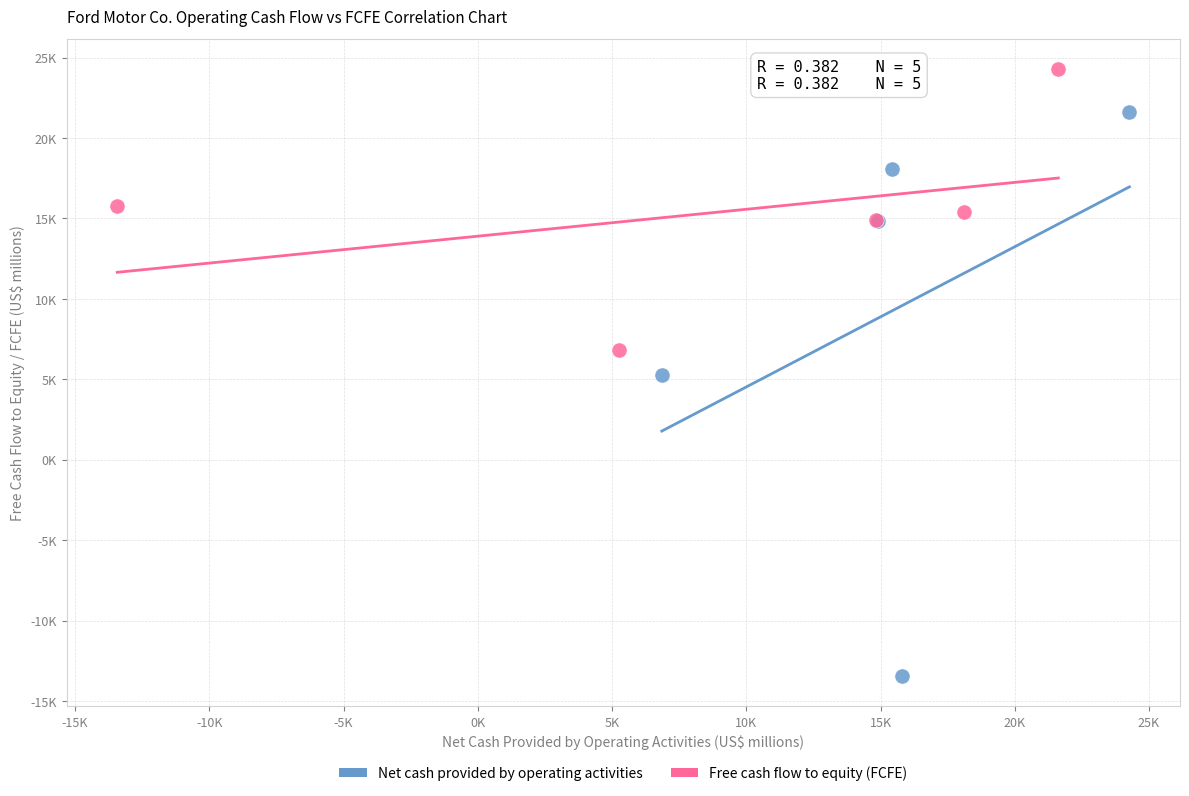

What are all the series names shown in the legend?

Net cash provided by operating activities, Free cash flow to equity (FCFE)